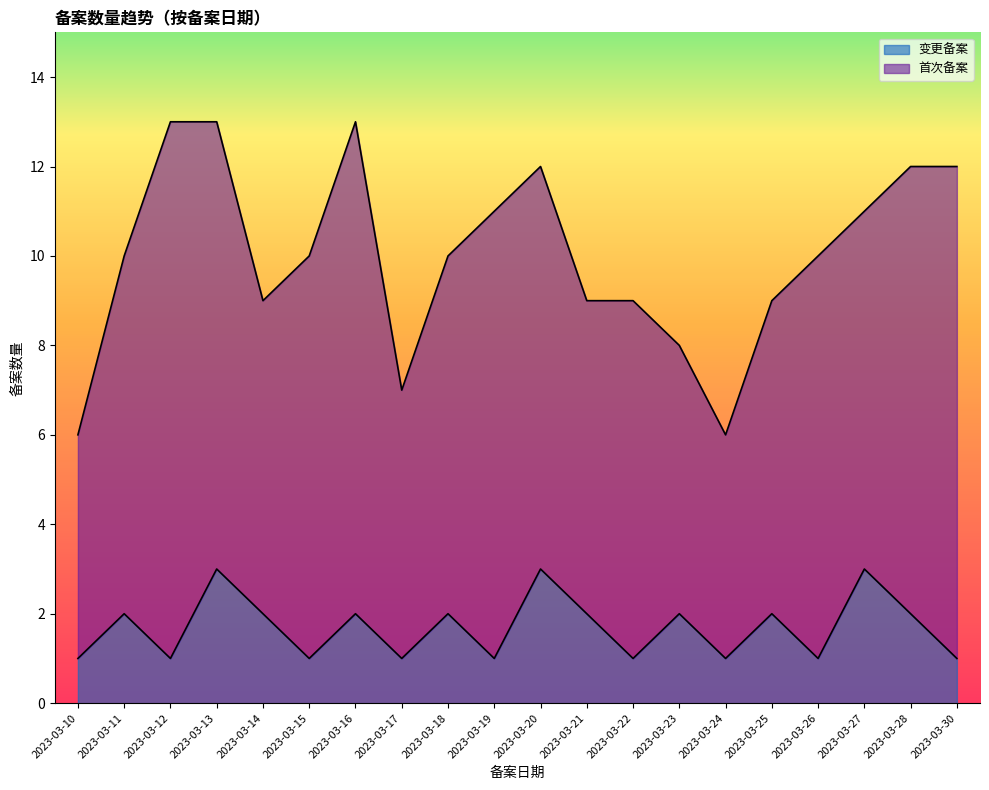

True or false: the data shows 1 at 2023-03-24.

True